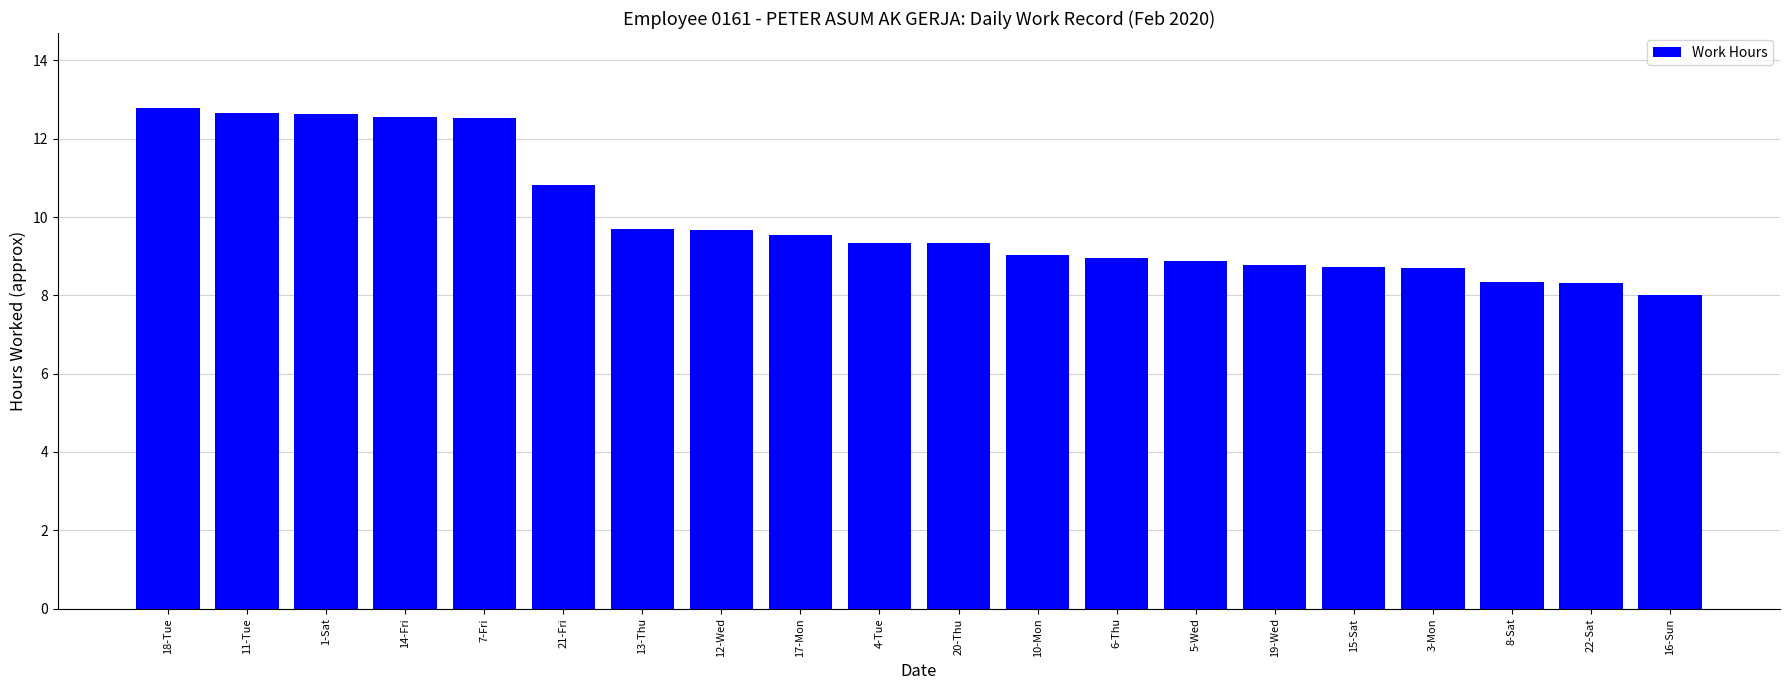

Count the number of data series in this chart.

1